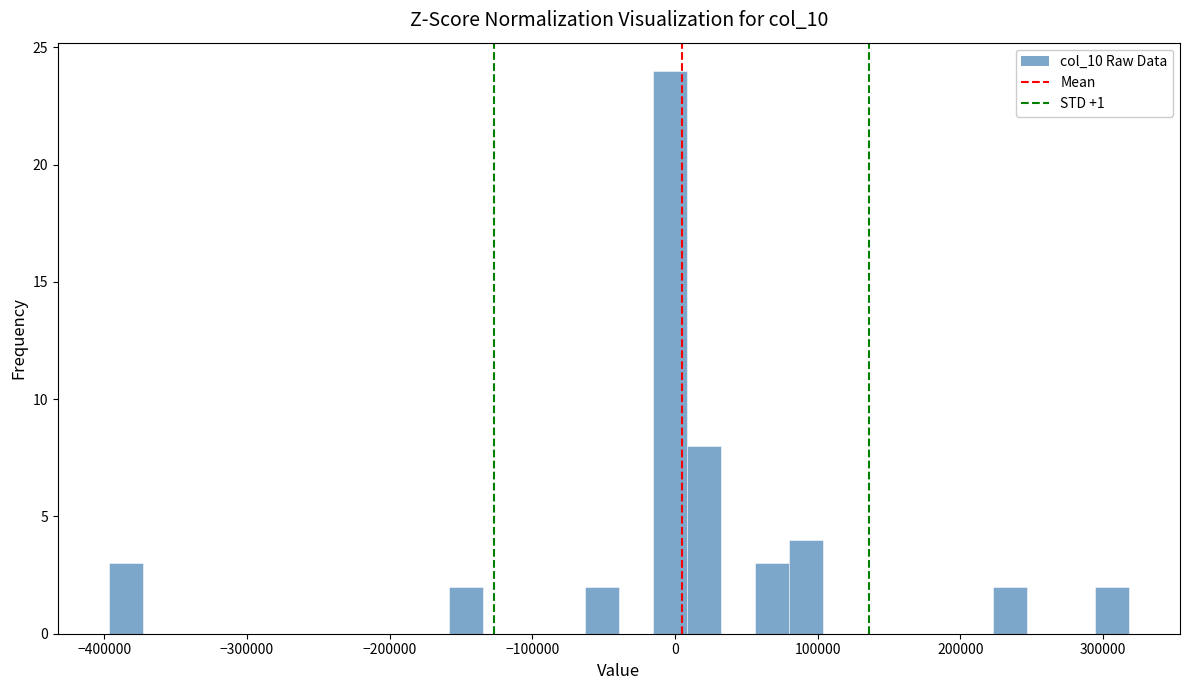

Around what value on the x-axis is the tallest bar? Give the approximate position of its centre, as read against the axis.

0